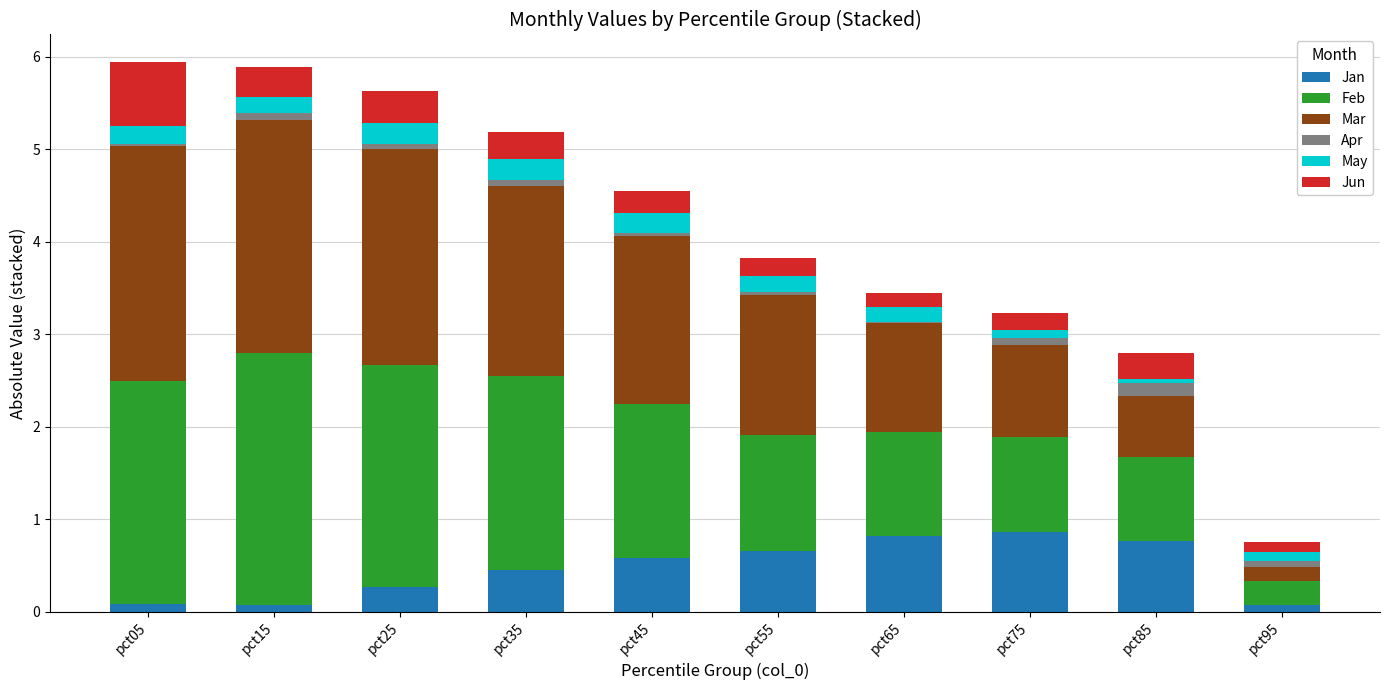

What is the maximum value for Jan?

0.9